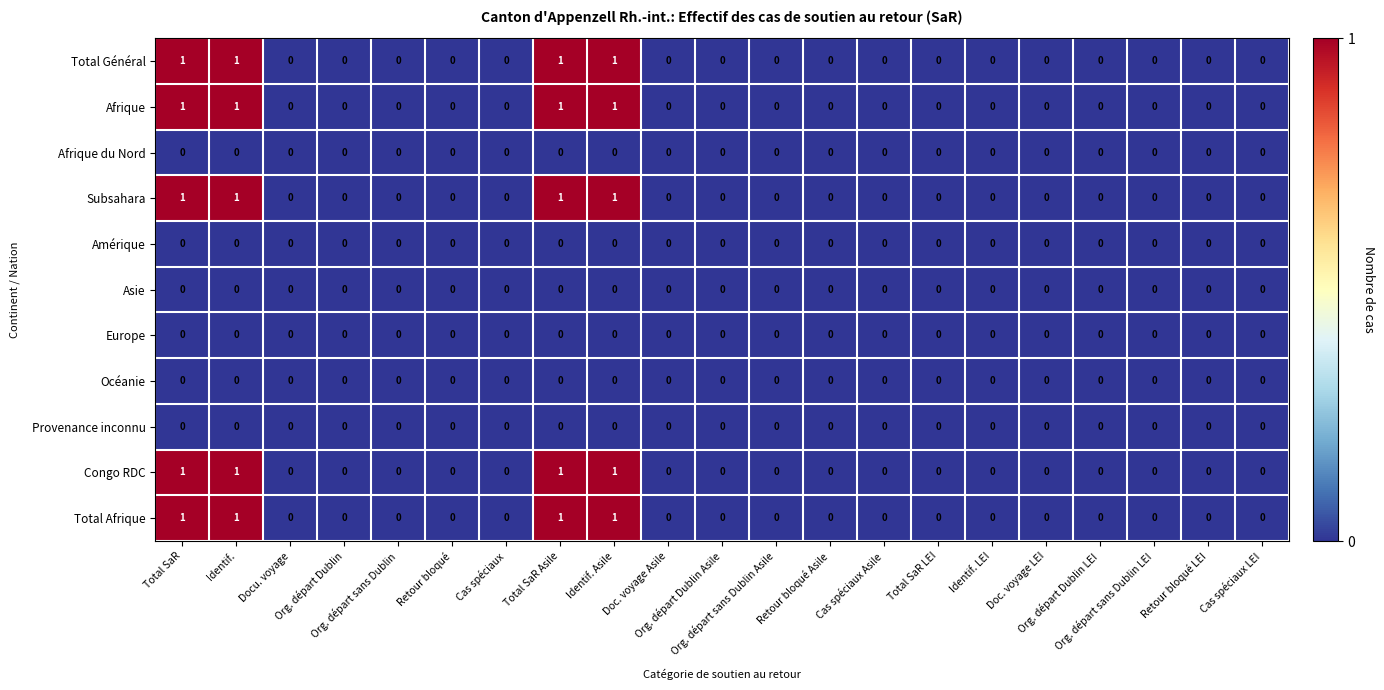

At how many categories does at least one series exceed 0?

4